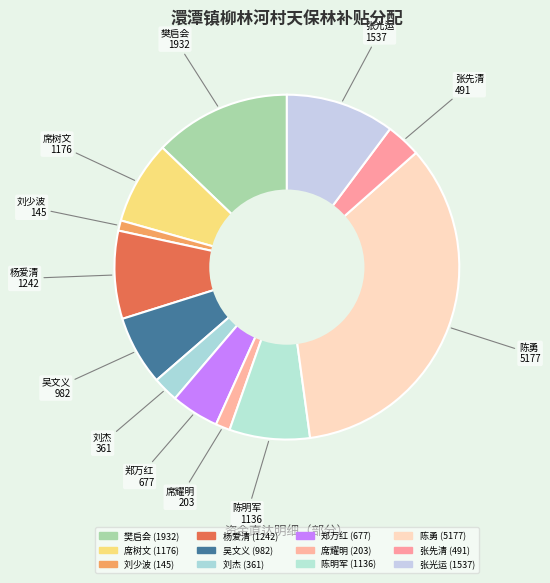

Does any single category account for the majority?

No